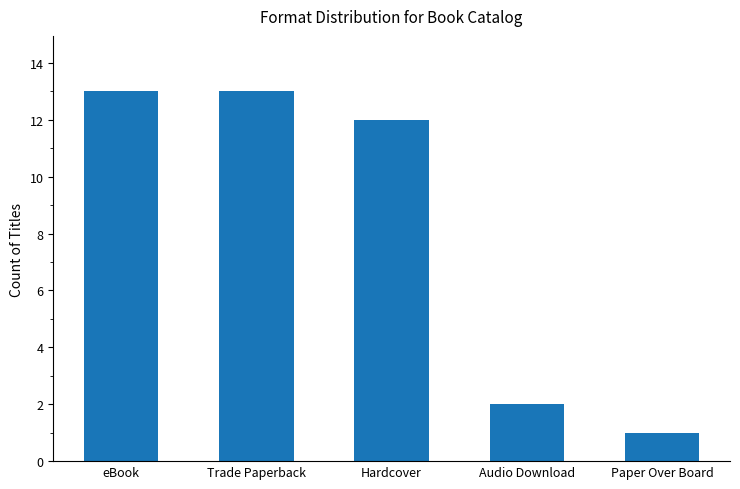

True or false: the data shows 13 at Trade Paperback.

True